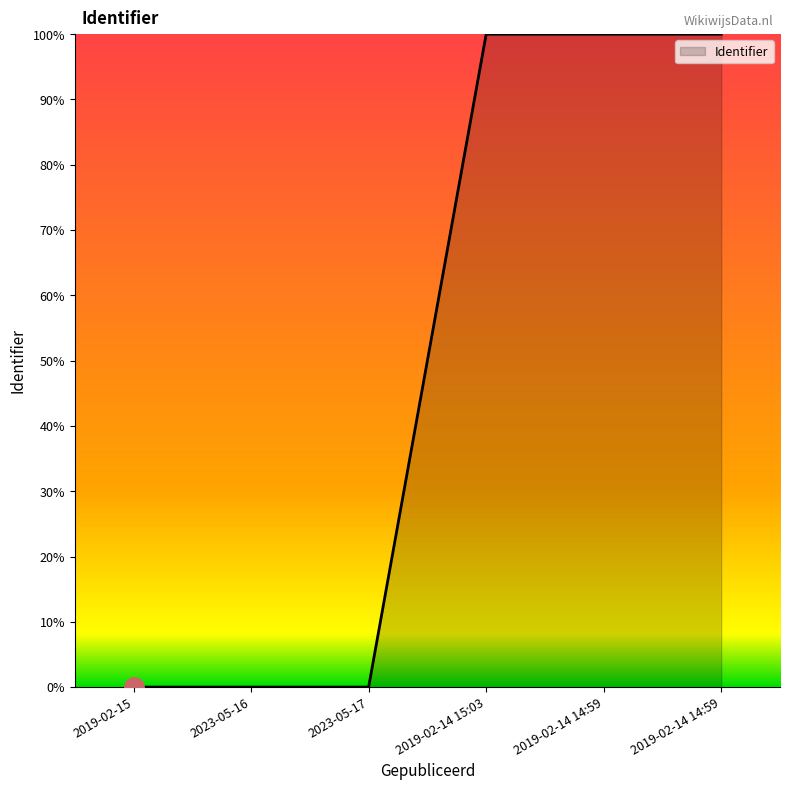

How many lines are shown in the chart?

1